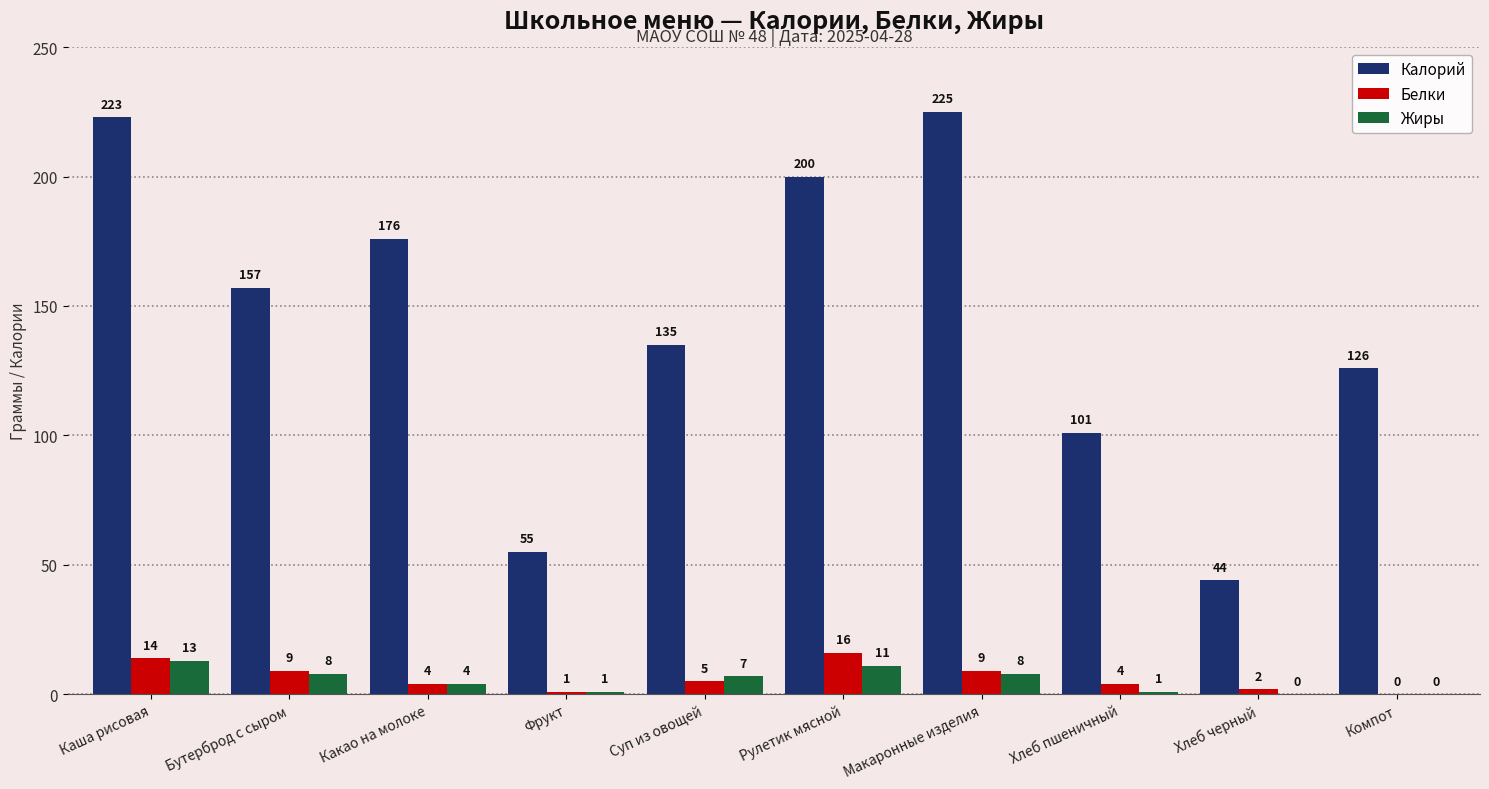

What is the total value across all series at Хлеб черный?

46